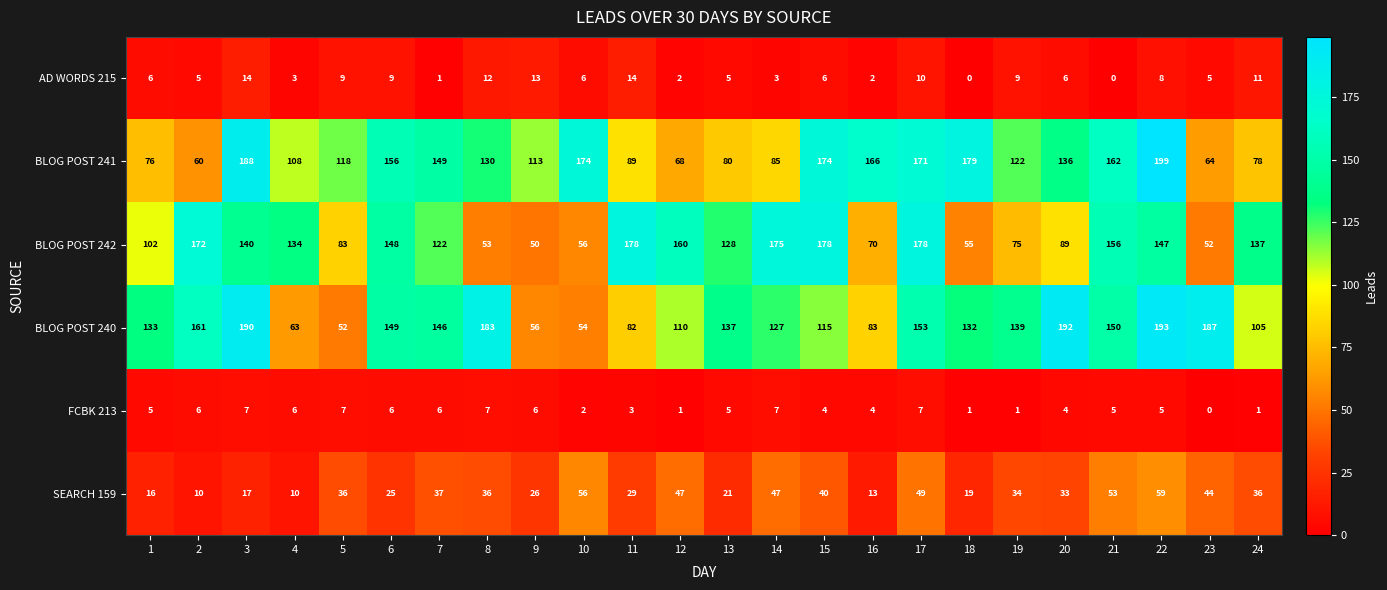

Is it true that BLOG POST 242 equals 53 at 8?

True